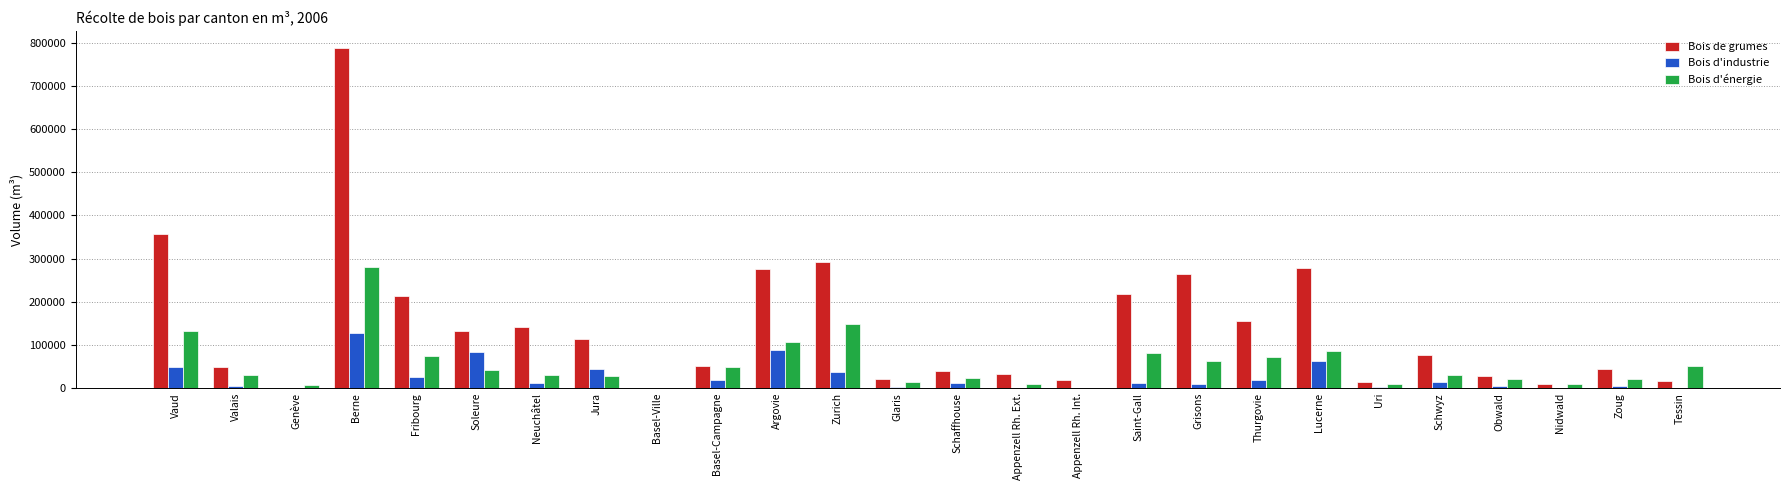

Which series has the largest total across all categories?

Bois de grumes